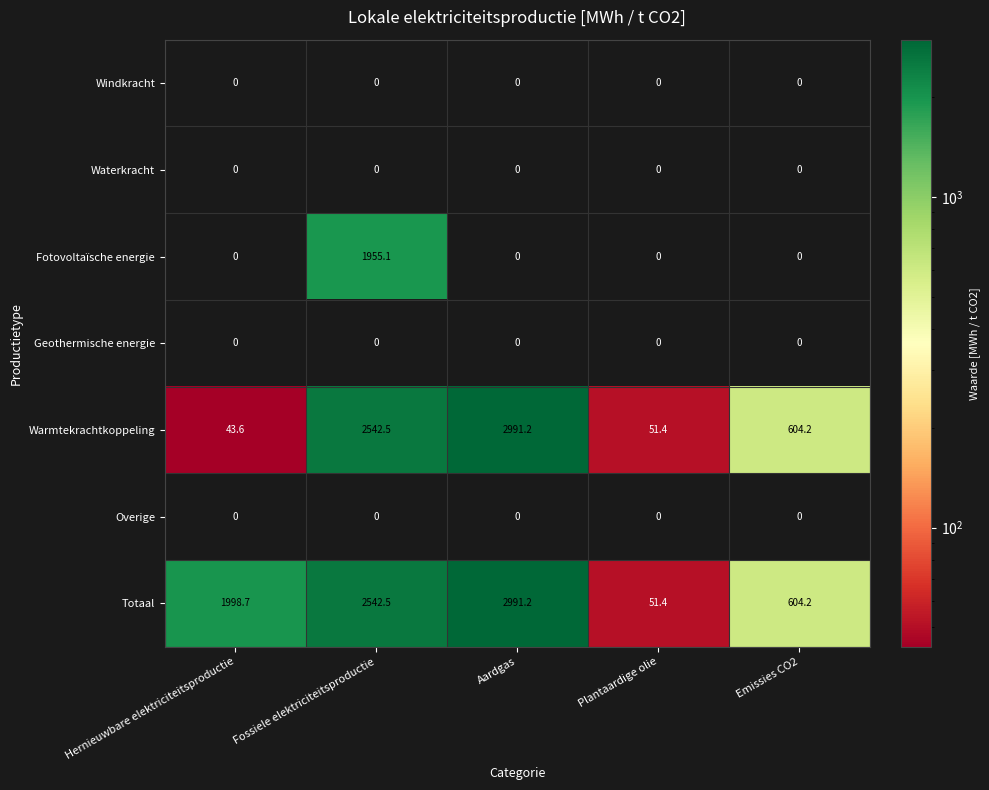

What is the total value across all series at Hernieuwbare elektriciteitsproductie?

2042.3